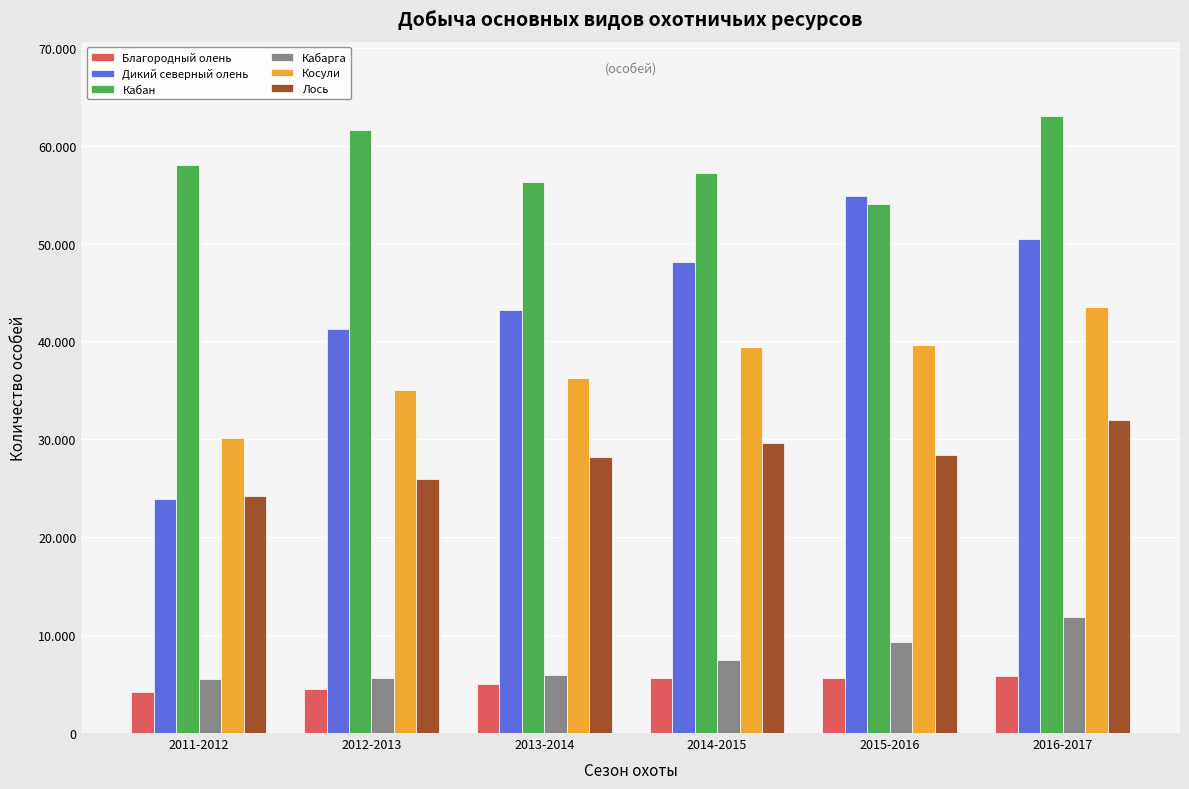

Are the bars horizontal?

No